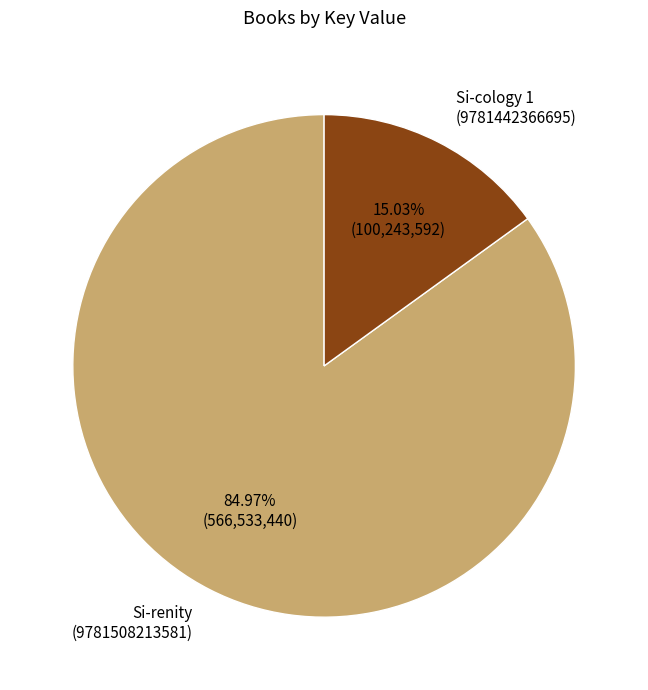

How many segments does this pie chart have?

2